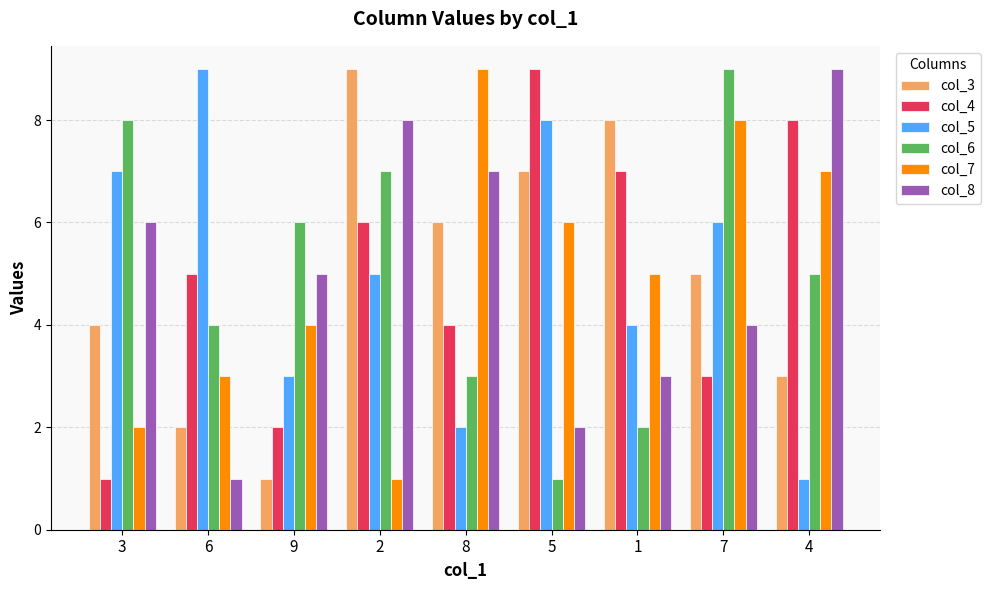

How many series are shown in this chart?

6